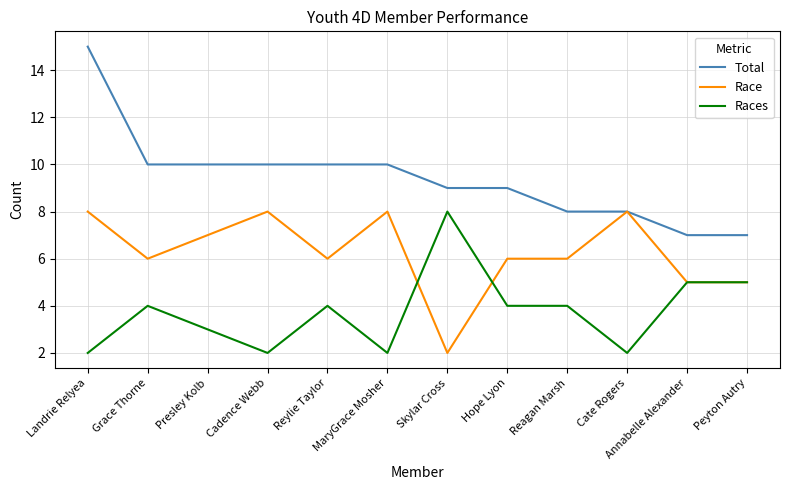

Which category has the highest value across all series?

Landrie Relyea